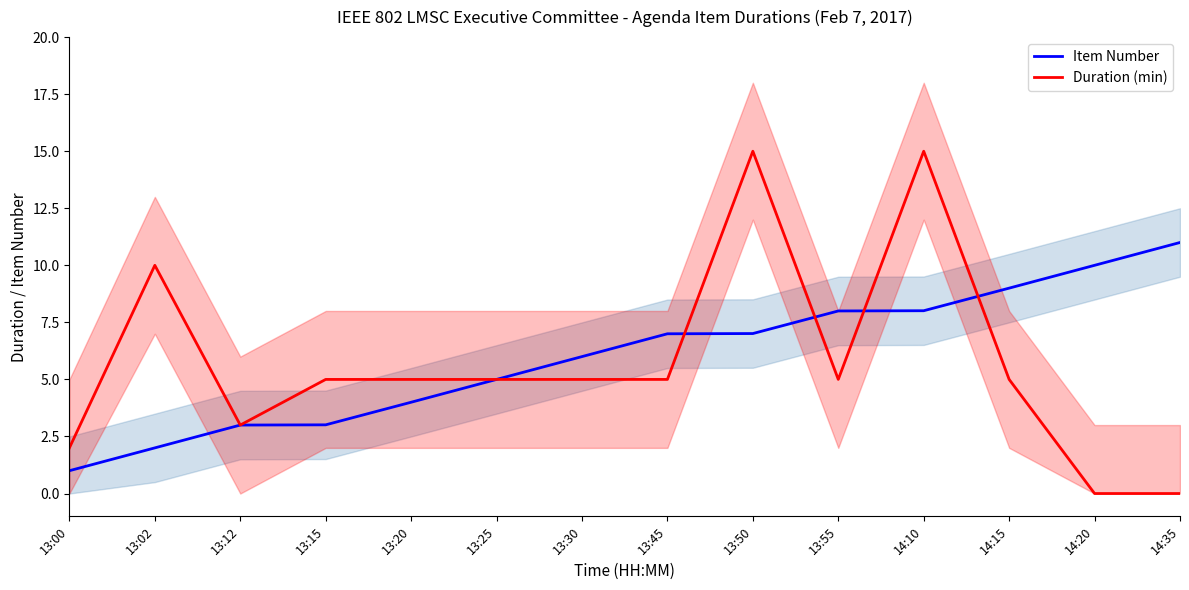

Is it true that Item Number equals 7.0 at 13:45?

True